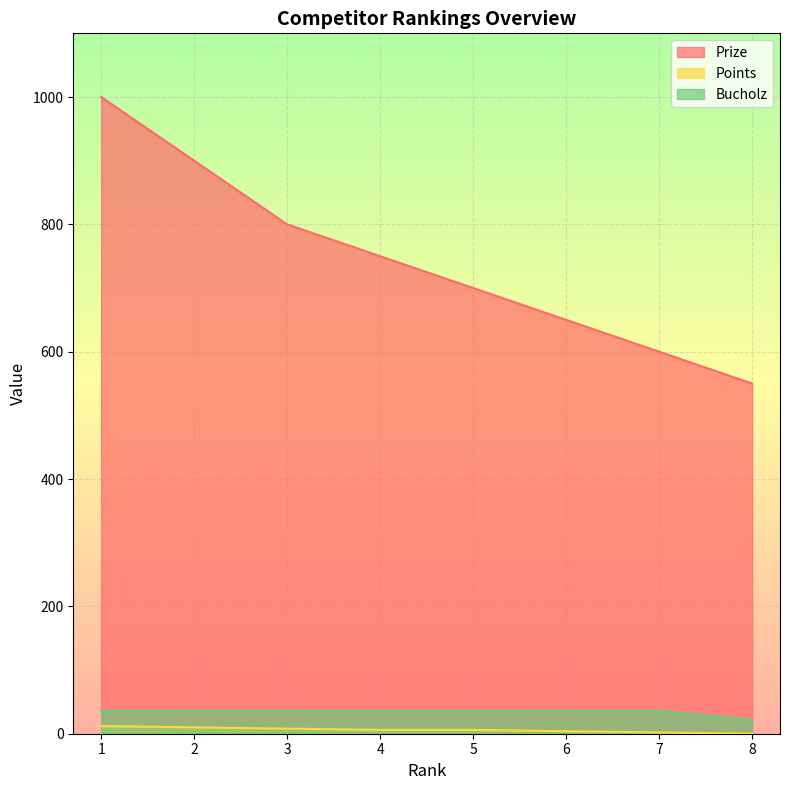

True or false: Bucholz and Points cross at least once.

False